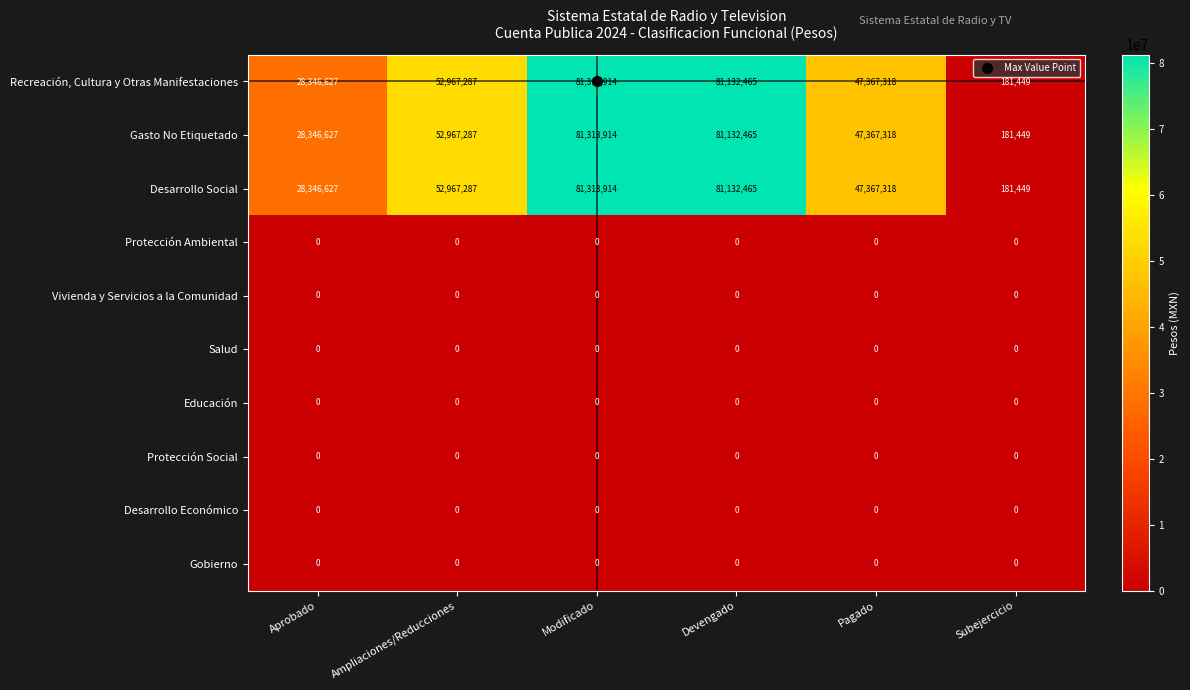

What is the greatest value displayed?

81313914